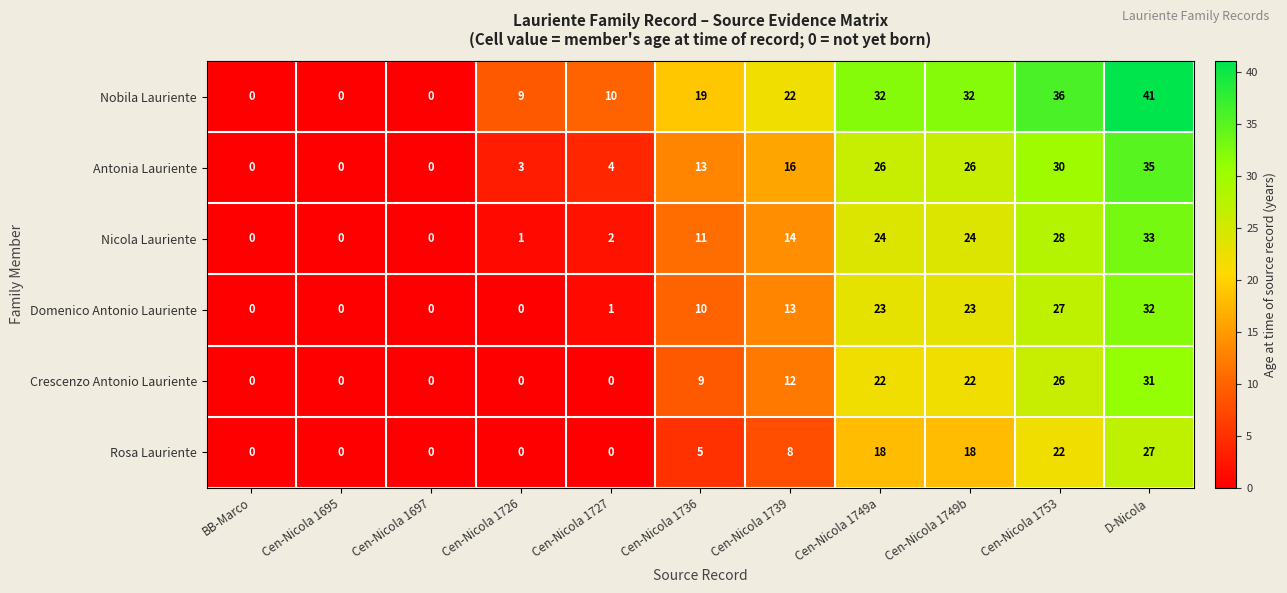

At which label does Antonia Lauriente reach its peak?

D-Nicola